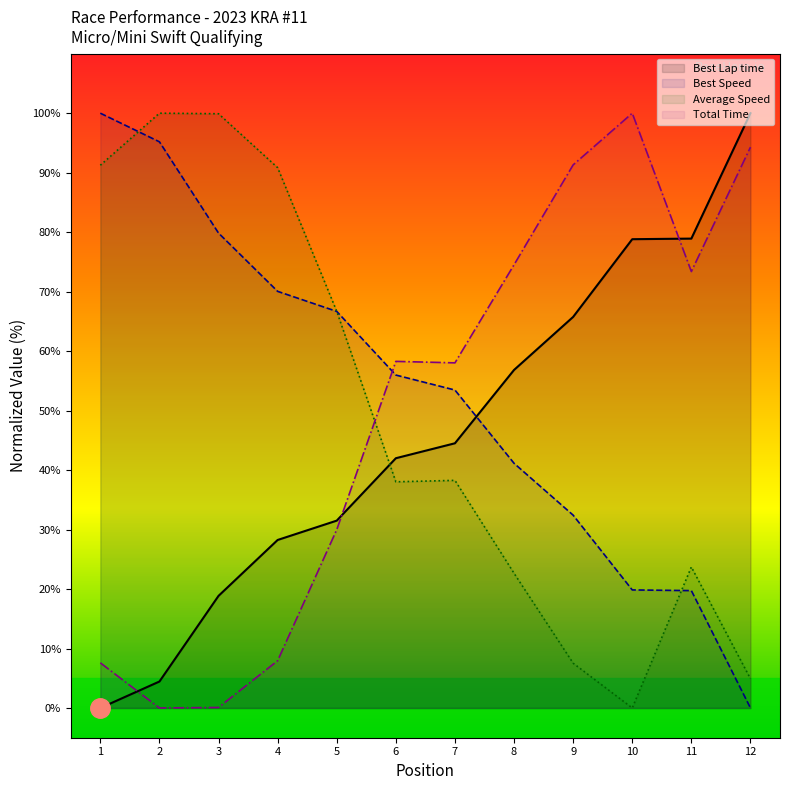

At how many categories does at least one series exceed 78?

8